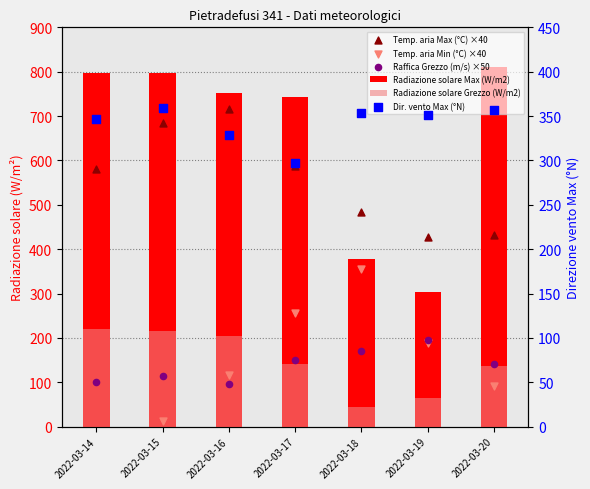

What is the total value across all series at 2022-03-19?

1528.8